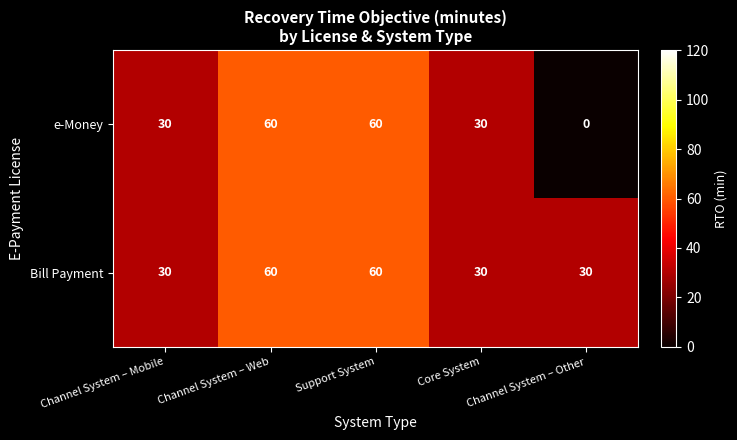

What is the sum of all e-Money values?

180